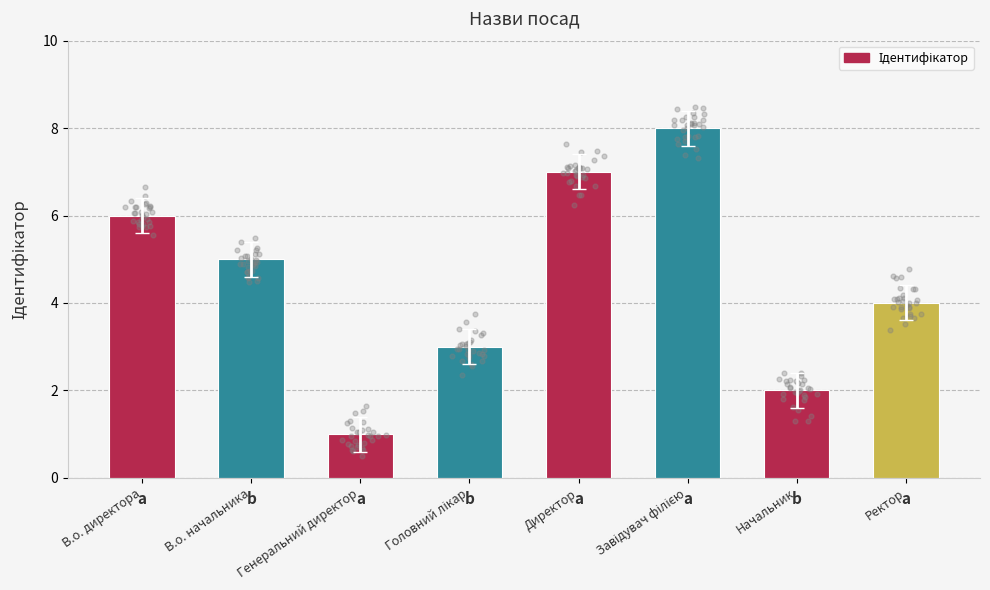

What is the ratio of the value at Завідувач філією to the value at Генеральний директор?

8.0